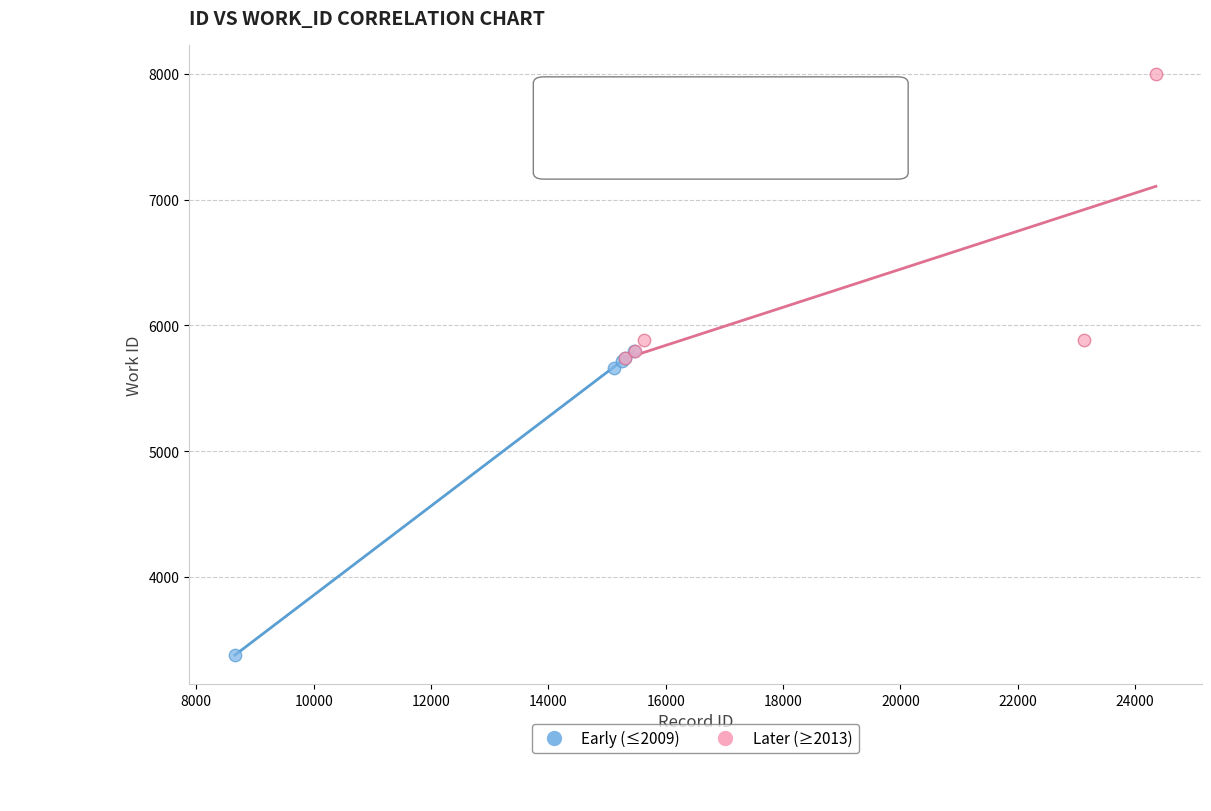

Which series reaches the maximum Y coordinate?

Later (≥2013)